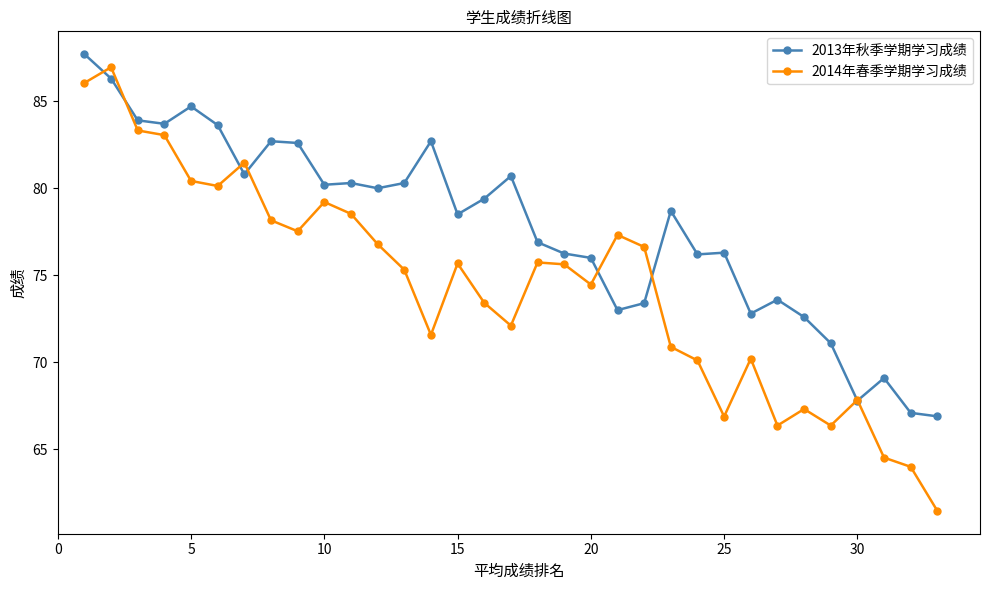

What is the greatest value displayed?

87.7